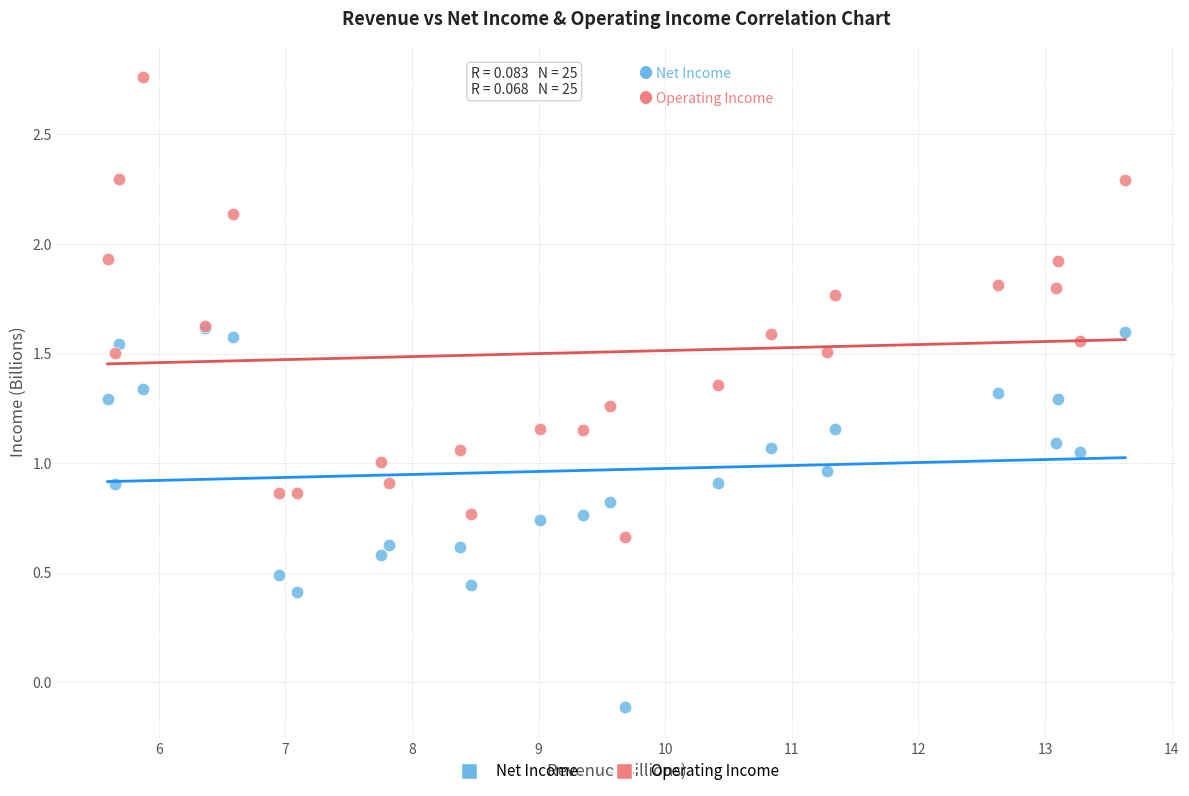

Which series reaches the minimum Y coordinate?

Net Income